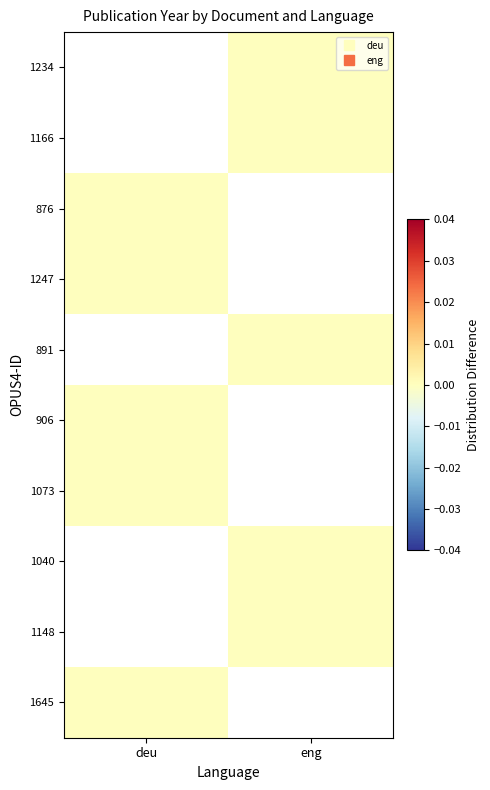

At which category does the chart reach its minimum across all series?

eng